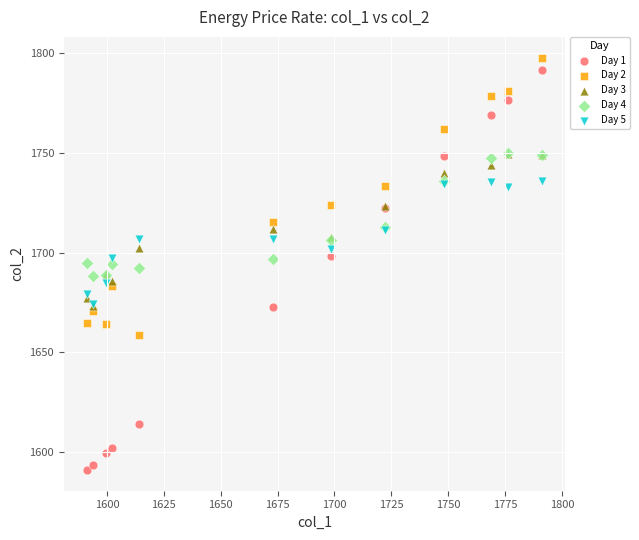

What are all the series names shown in the legend?

Day 1, Day 2, Day 3, Day 4, Day 5